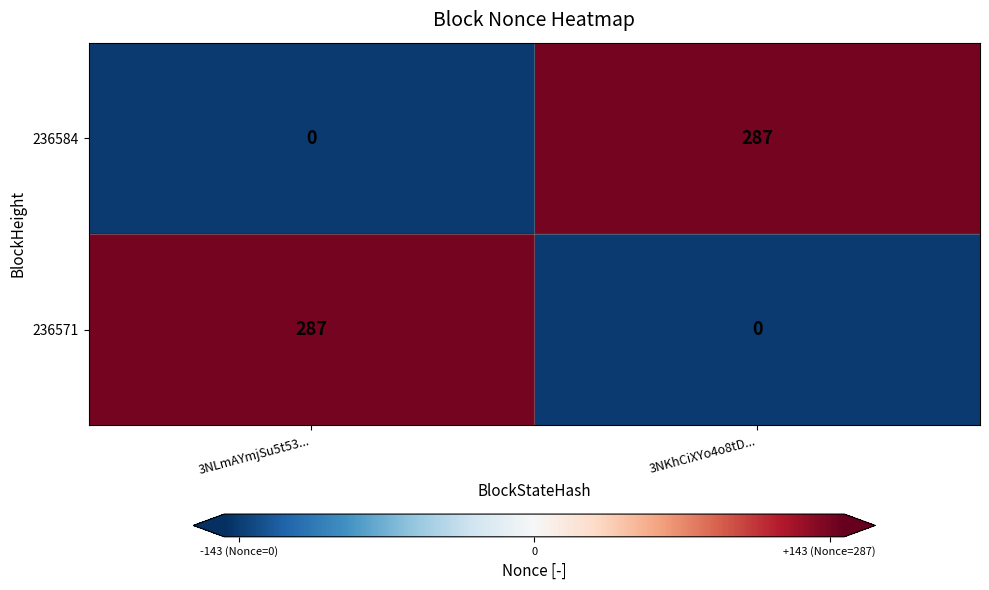

How many categories are shown in the chart?

2